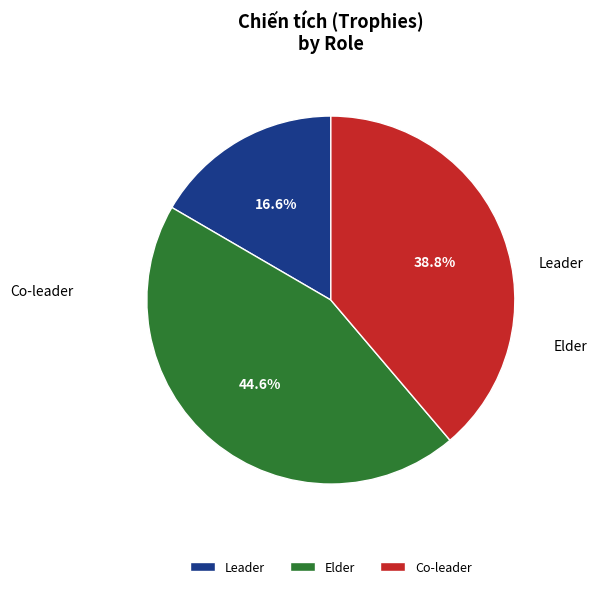

Approximately how many times larger is the value at Co-leader compared to Elder?

0.9